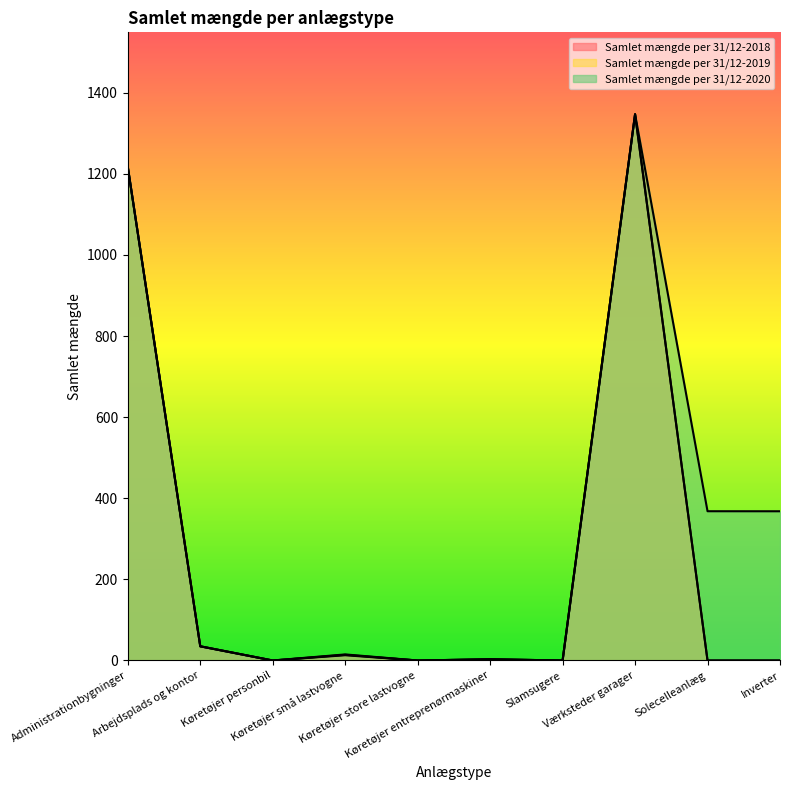

Reading left to right, list all the values displayed in this chart.

Samlet mængde per 31/12-2018: 1217.0	35.0	0.0	13.0	0.0	3.0	0.0	1347.0	0.0	0.0
Samlet mængde per 31/12-2019: 1217.0	35.0	0.0	14.0	0.0	3.0	0.0	1347.0	0.0	0.0
Samlet mængde per 31/12-2020: 1217.0	35.0	0.0	15.0	0.0	3.0	0.0	1347.0	368.1	368.0